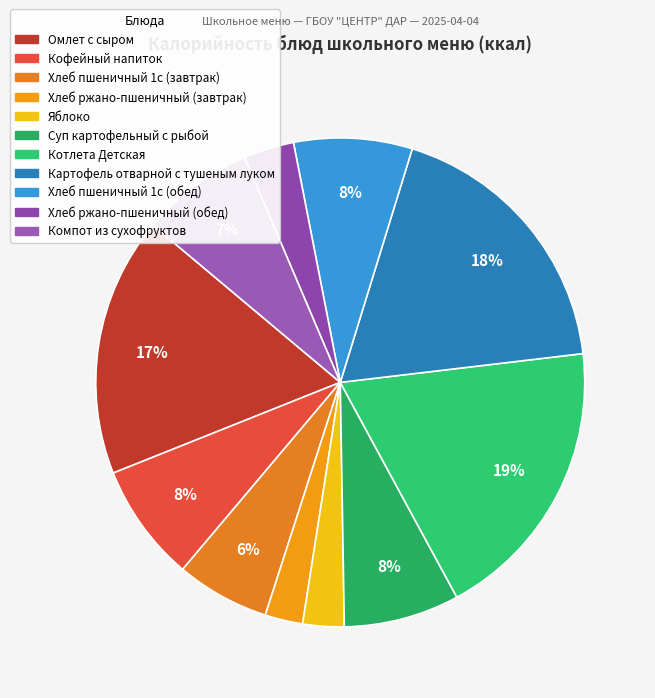

True or false: Котлета Детская accounts for 12% of the total.

False